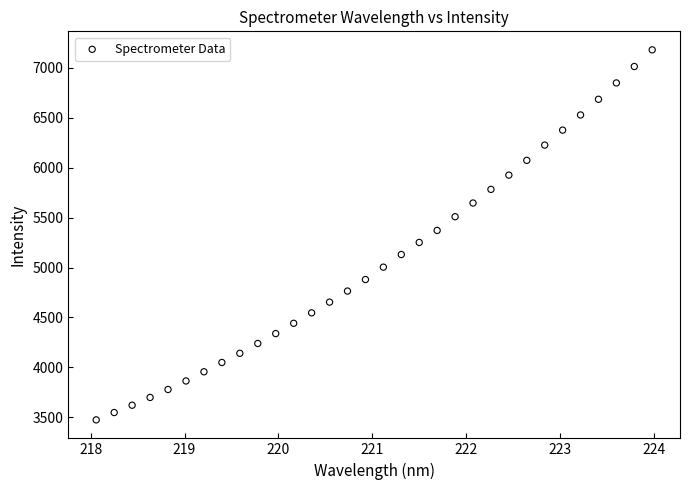

What is the range of X values (max minus min)?

5.9